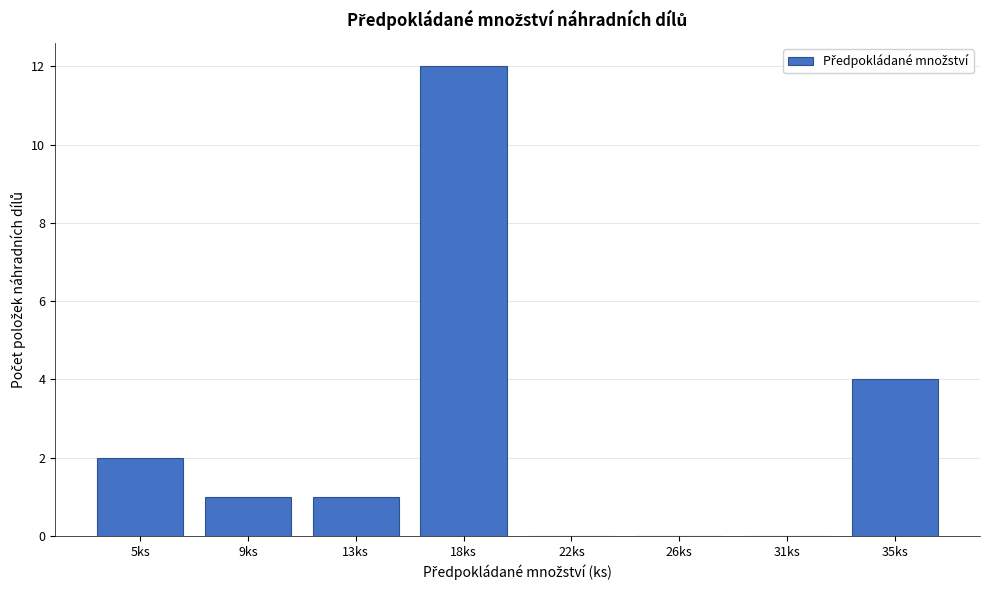

Reading right to left, list all the values displayed in this chart.

35ks=4	31ks=0	26ks=0	22ks=0	18ks=12	13ks=1	9ks=1	5ks=2